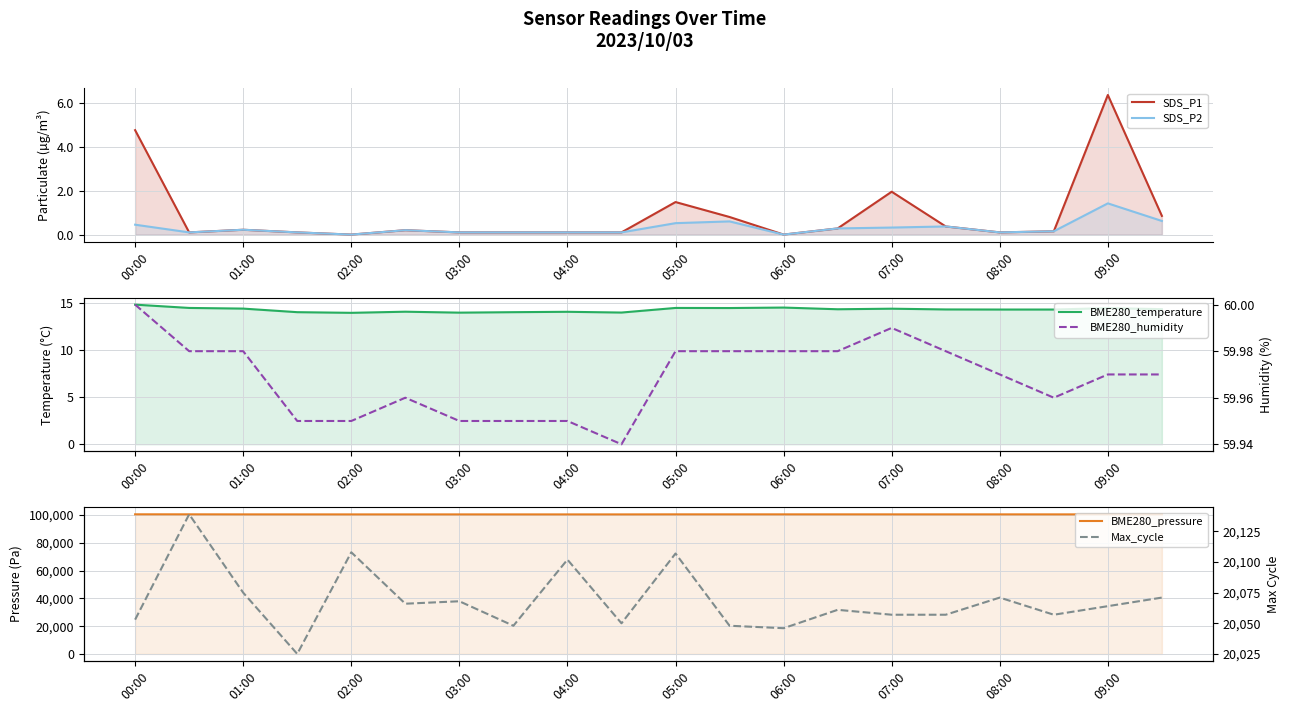

What is the difference between the highest and lowest values at 02:00?

100477.8